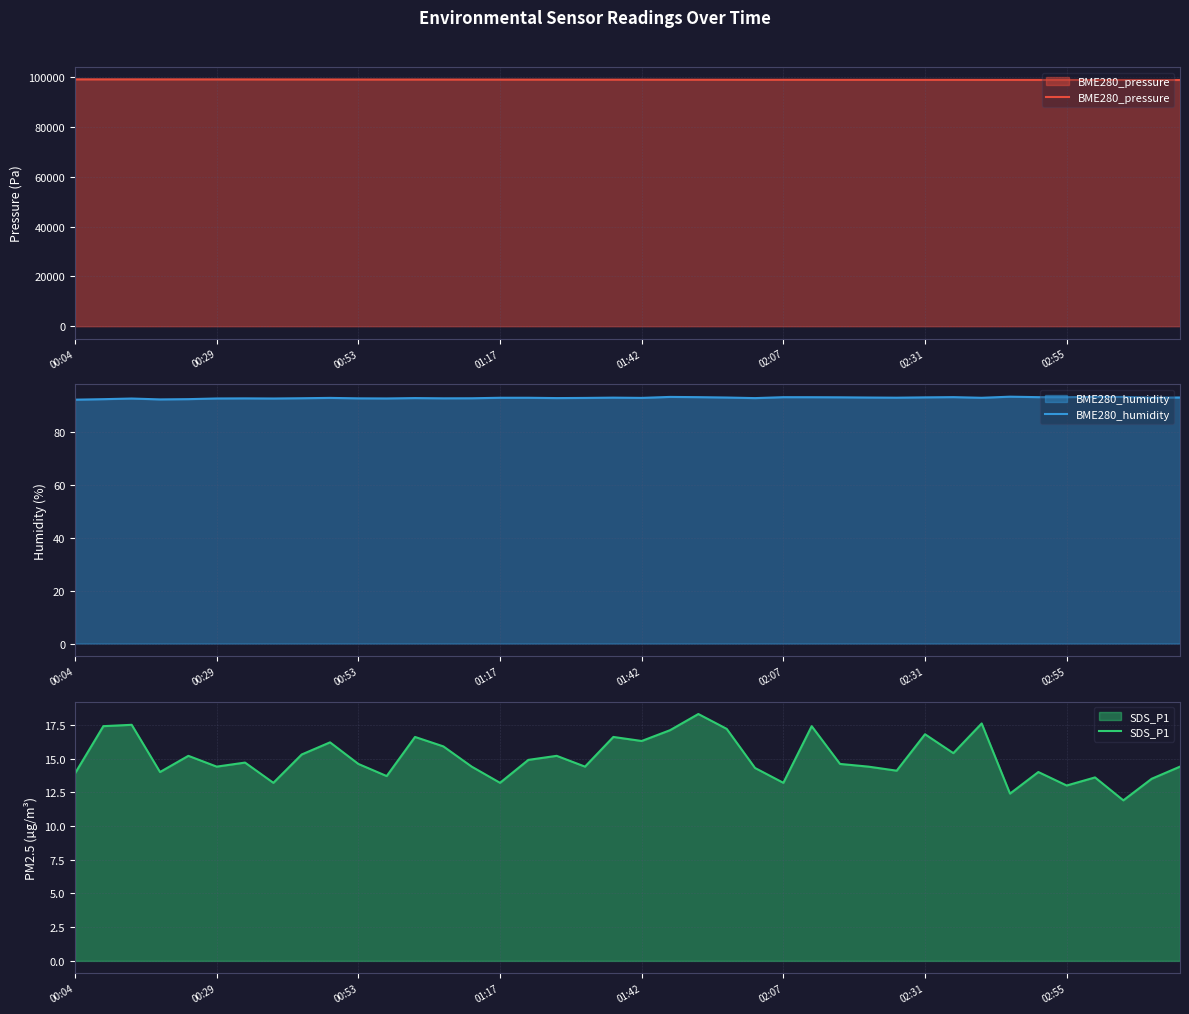

Does the chart display data point markers on the line(s)?

No